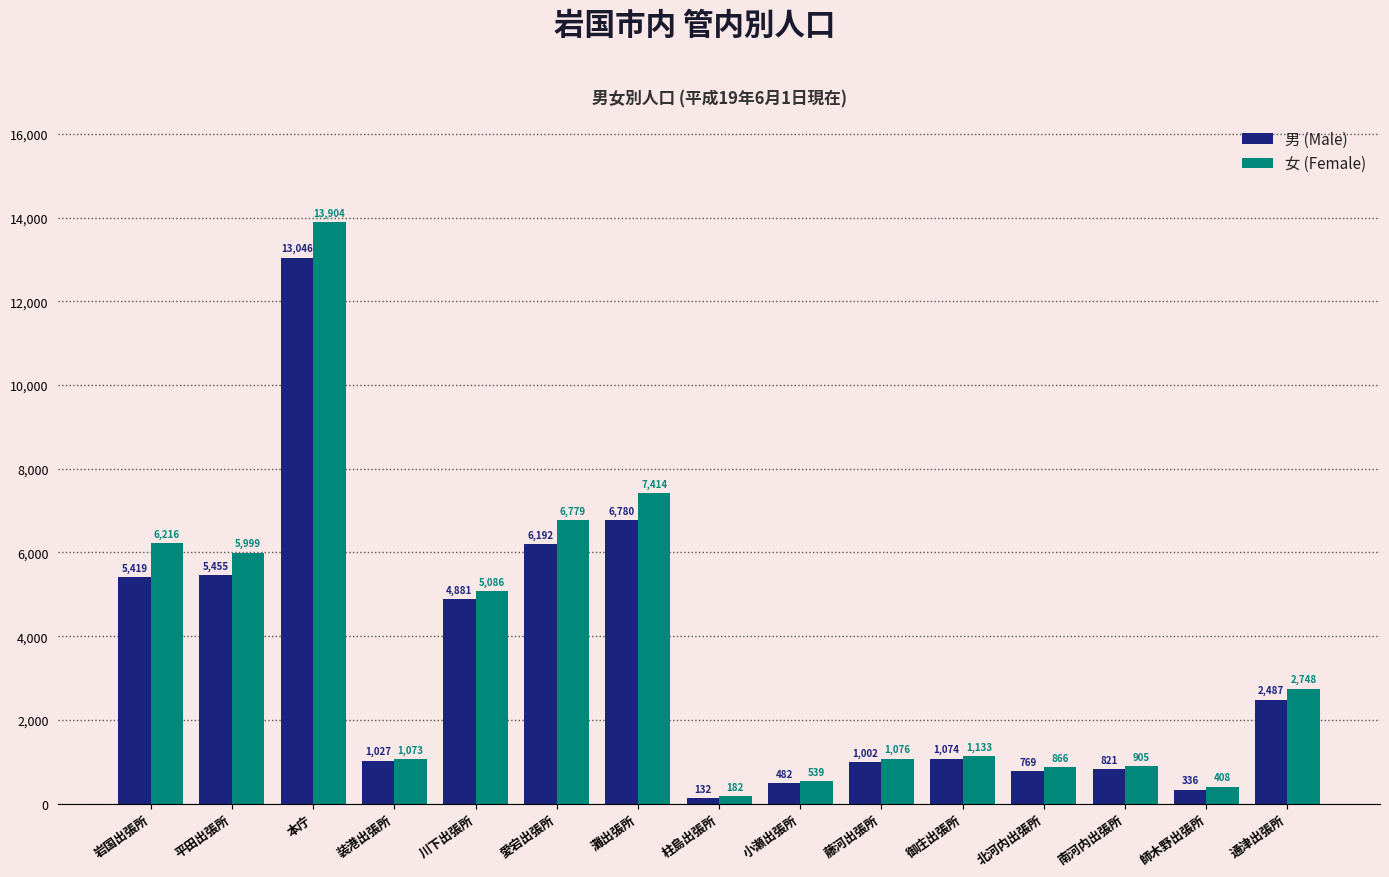

How many bars are there in total?

30